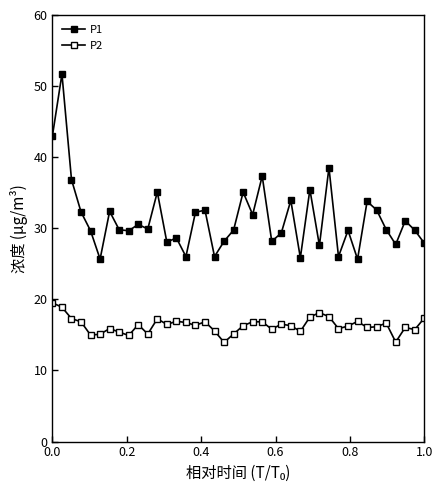

Rank the series by their average value, from lowest to highest.

P2, P1